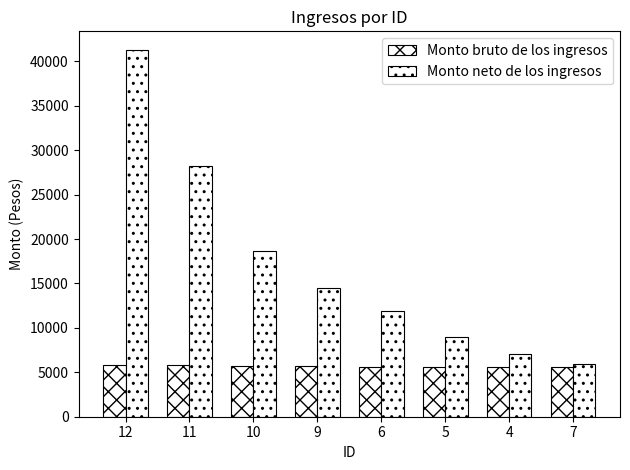

Count the number of categories in the chart.

8